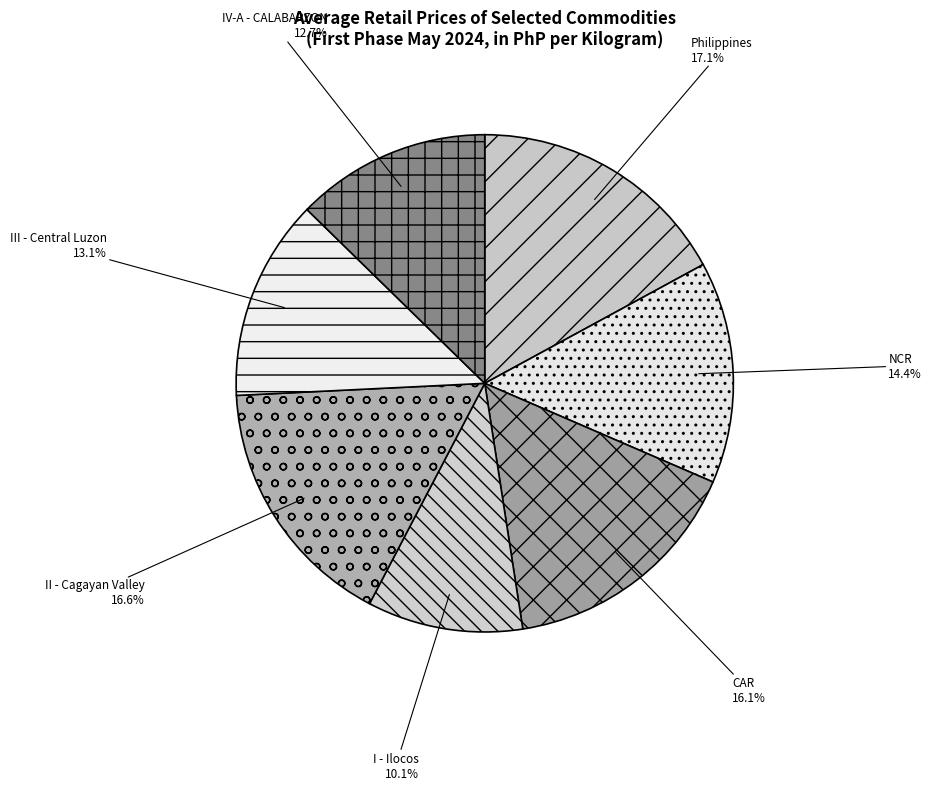

Which slice is the largest?

Philippines